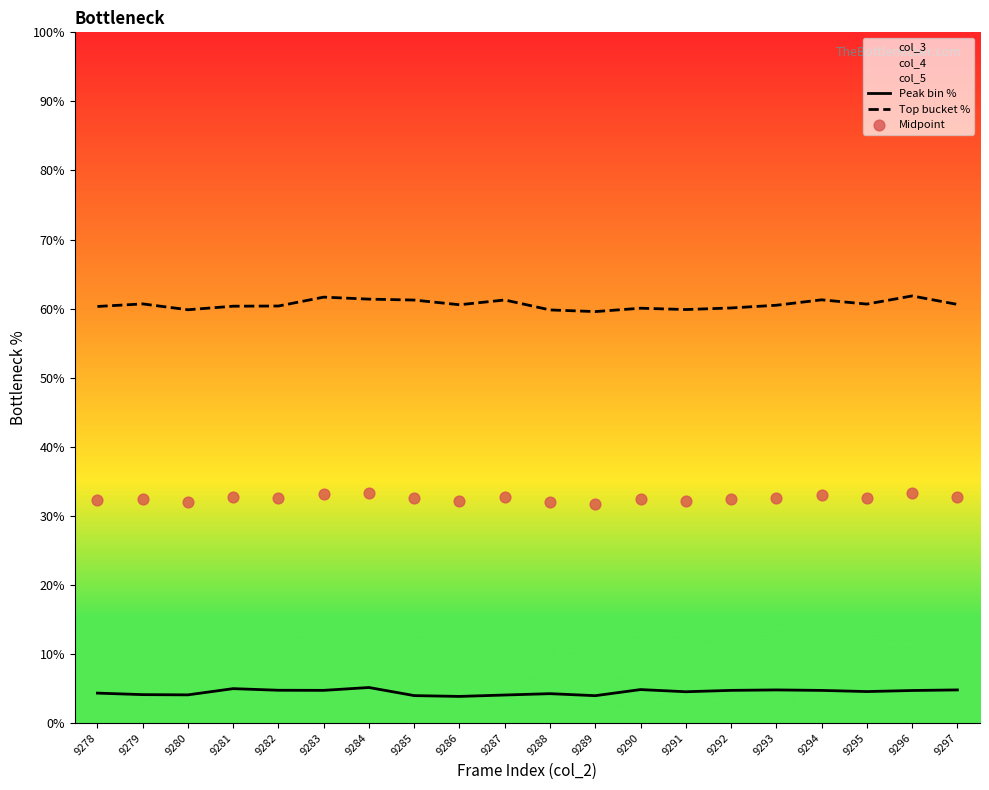

What is the total value across all series at 9281?

98.0